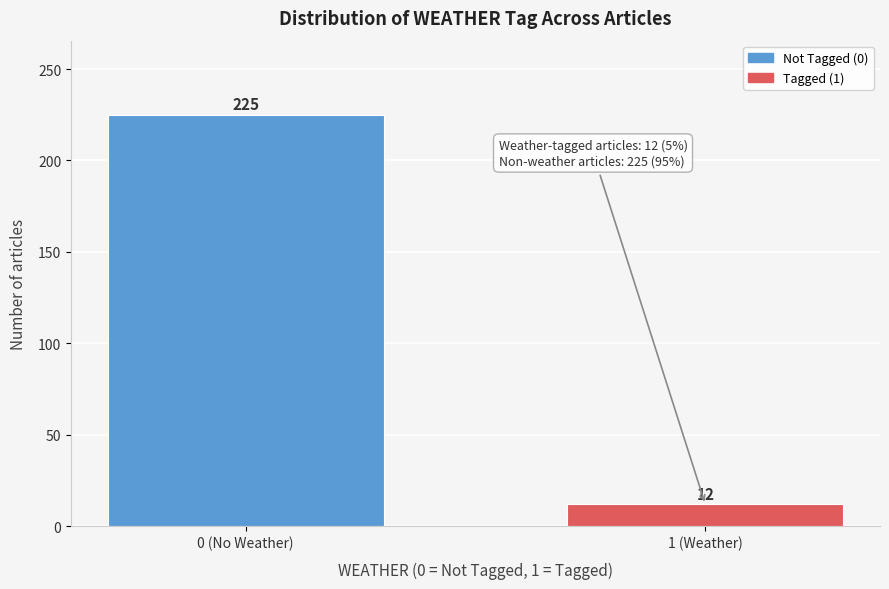

Reading right to left, extract all data points from this chart.

1 (Weather)=12	0 (No Weather)=225